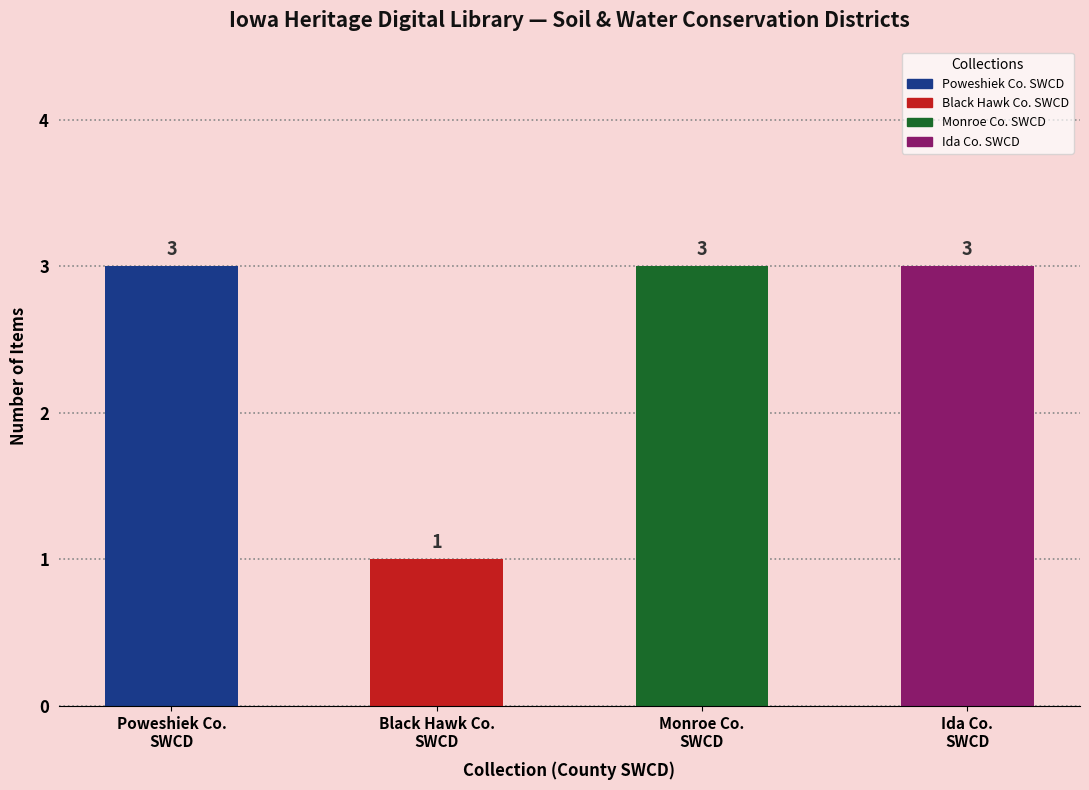

Does the chart contain stacked bars?

No